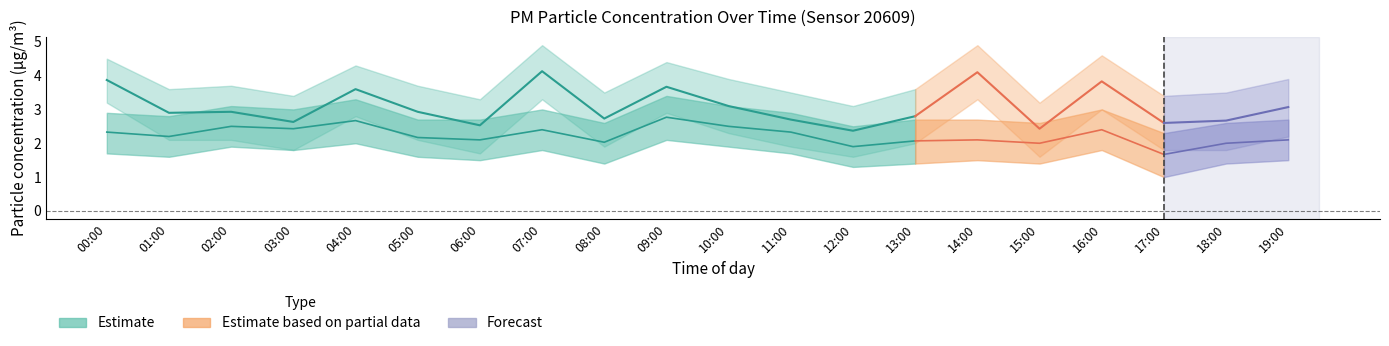

How many series are shown in this chart?

6